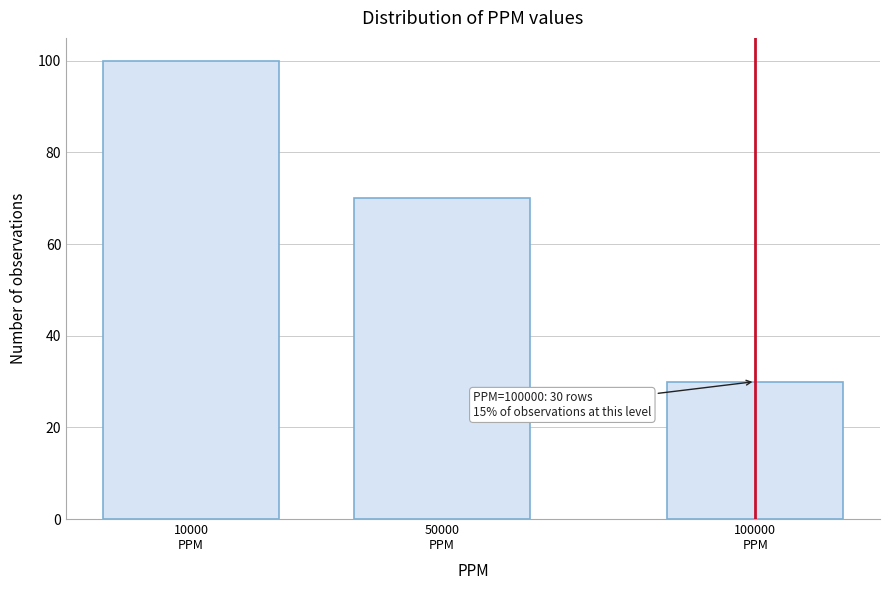

Reading left to right, transcribe all the data shown in this chart.

100	70	30